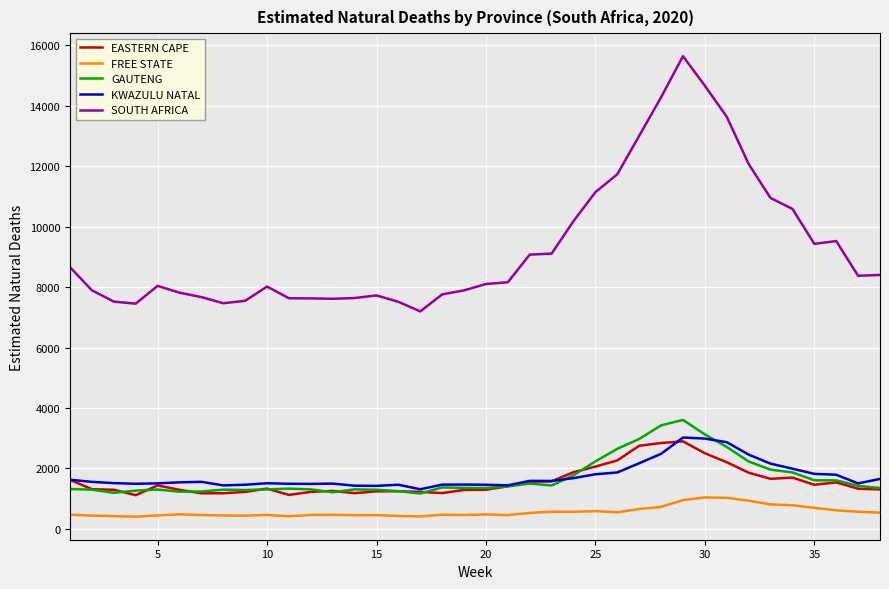

Does the chart have visible grid lines?

Yes